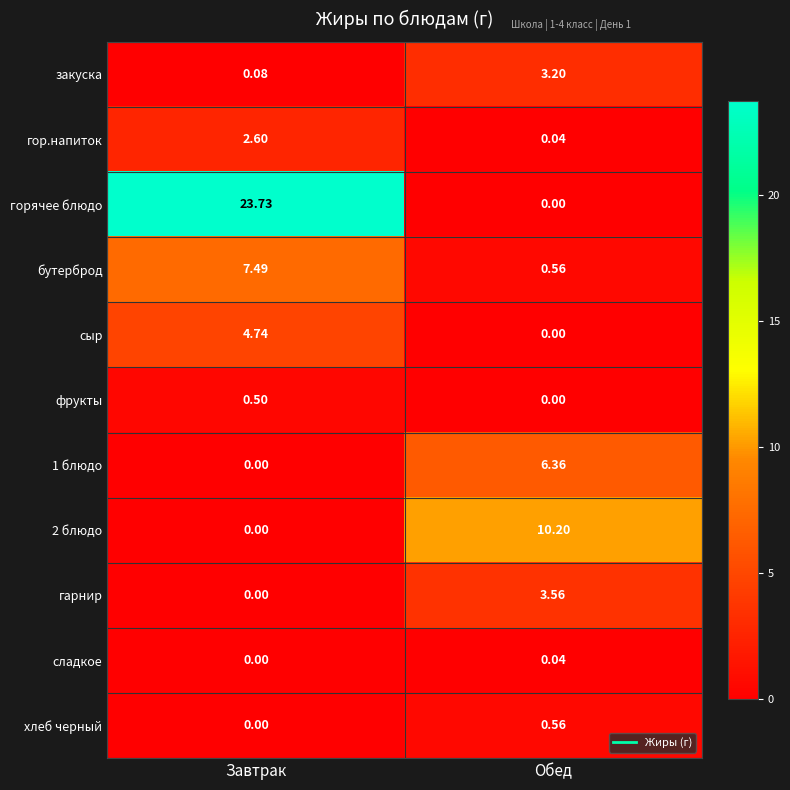

Which series has the largest total across all categories?

горячее блюдо